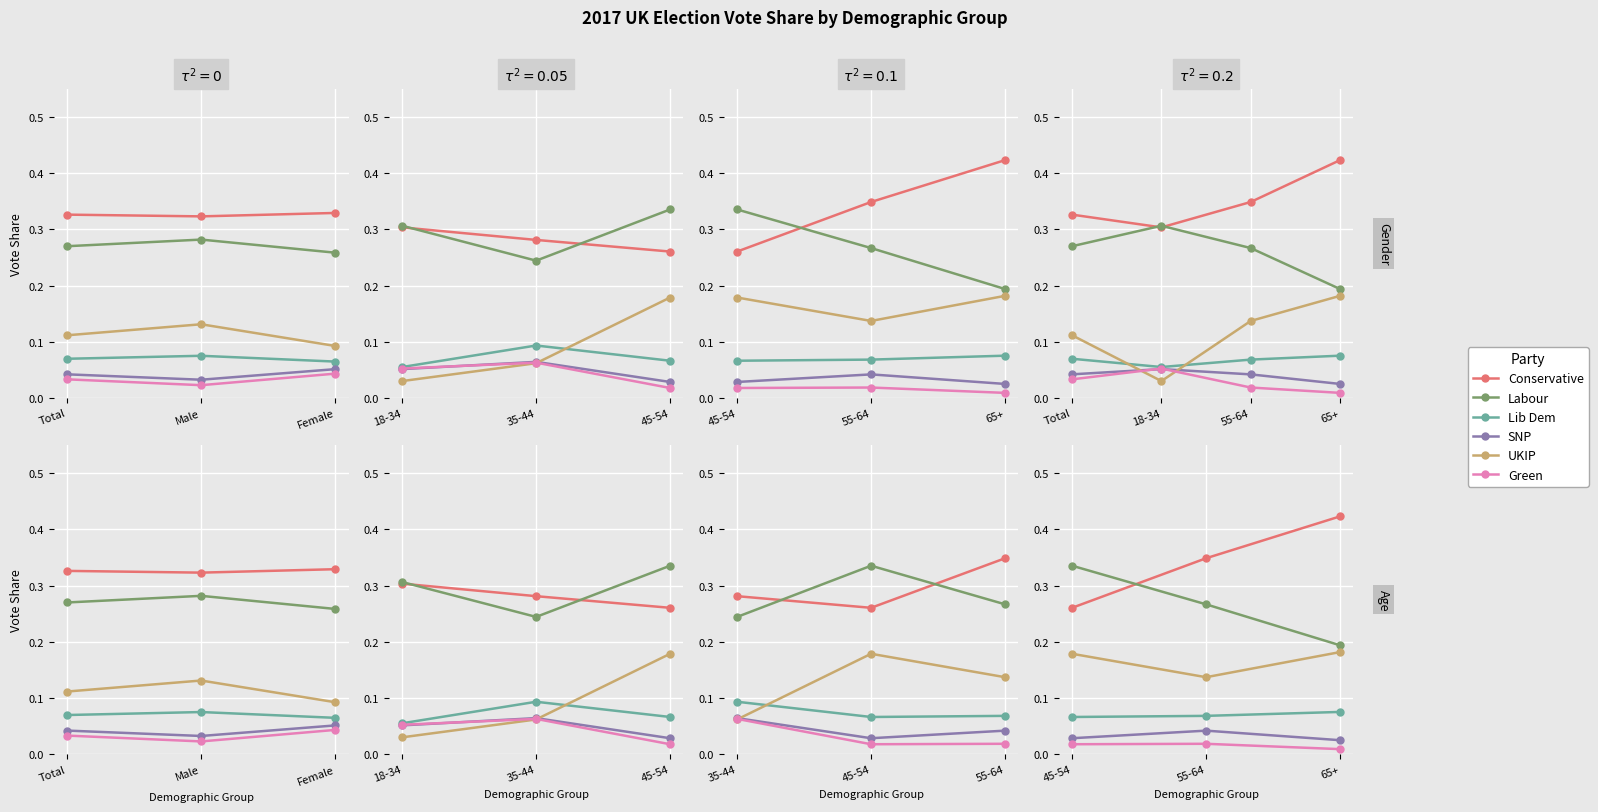

What is the value of the UKIP point at the 2nd from the left?

0.1